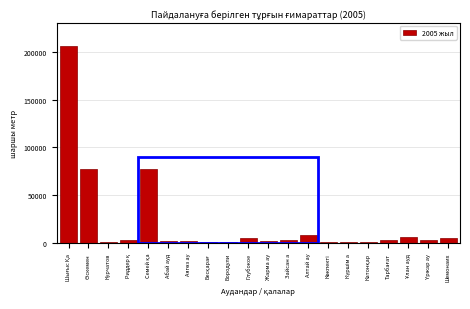

What is the greatest value displayed?

206014